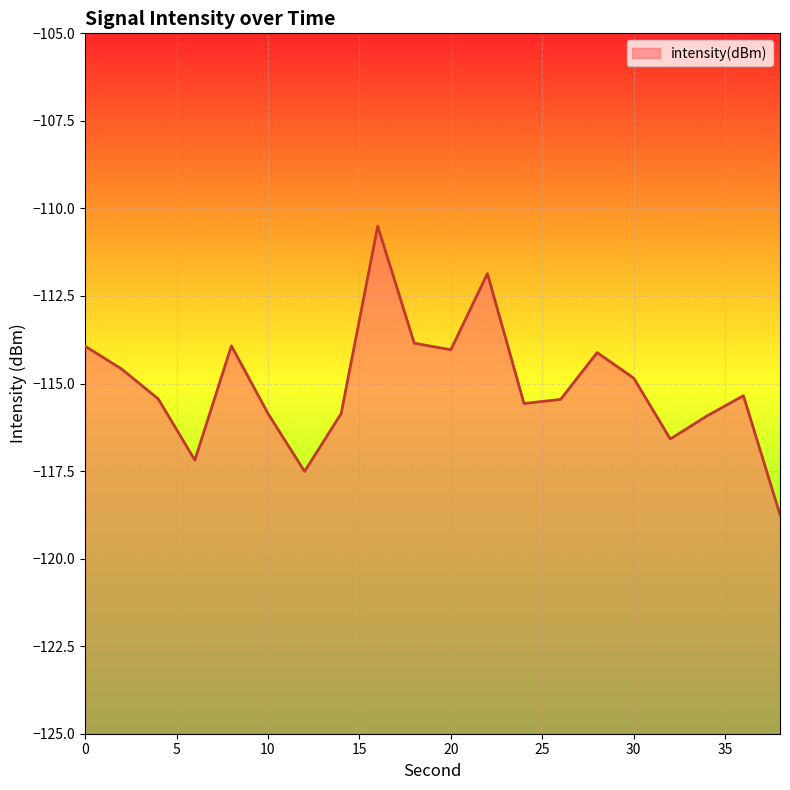

Rank the categories by value from highest to lowest.

16, 22, 18, 8, 0, 20, 28, 2, 30, 36, 4, 26, 24, 10, 14, 34, 32, 6, 12, 38